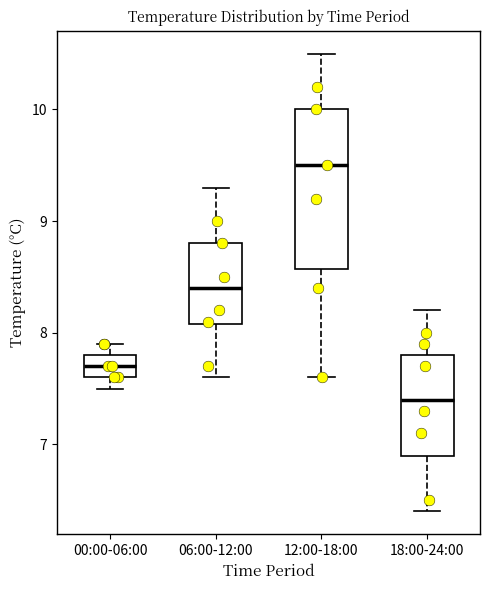

Which box is the tallest, from its lower edge to its upper edge?

12:00-18:00